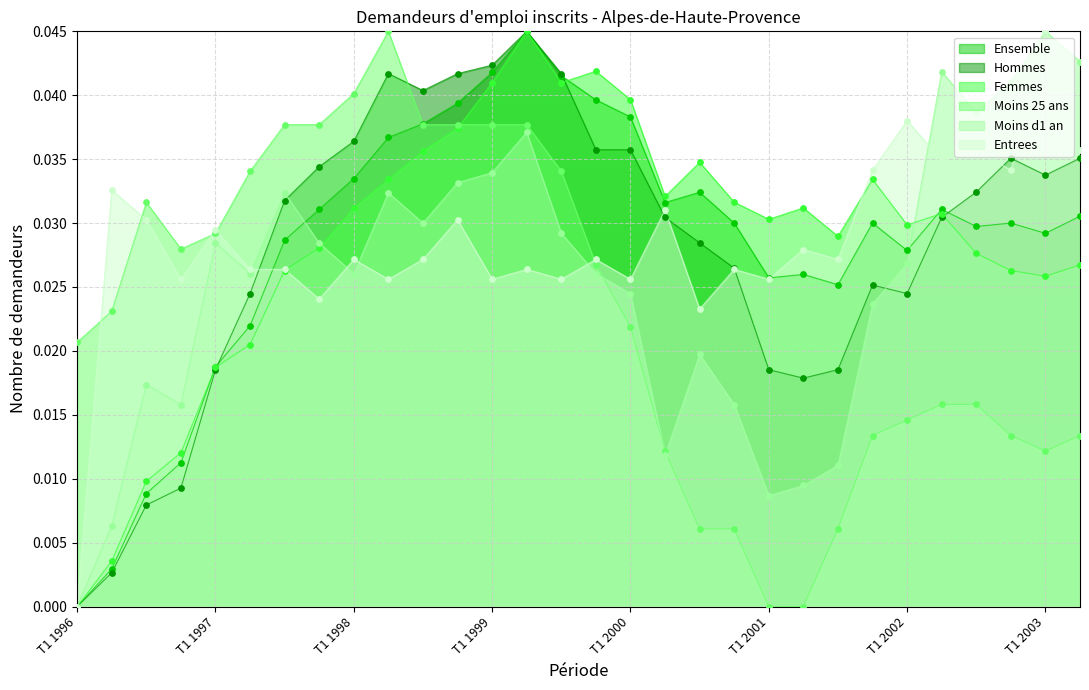

Is the value of Femmes at T1 1998 greater than the value of Entrees at T2 1999?

Yes